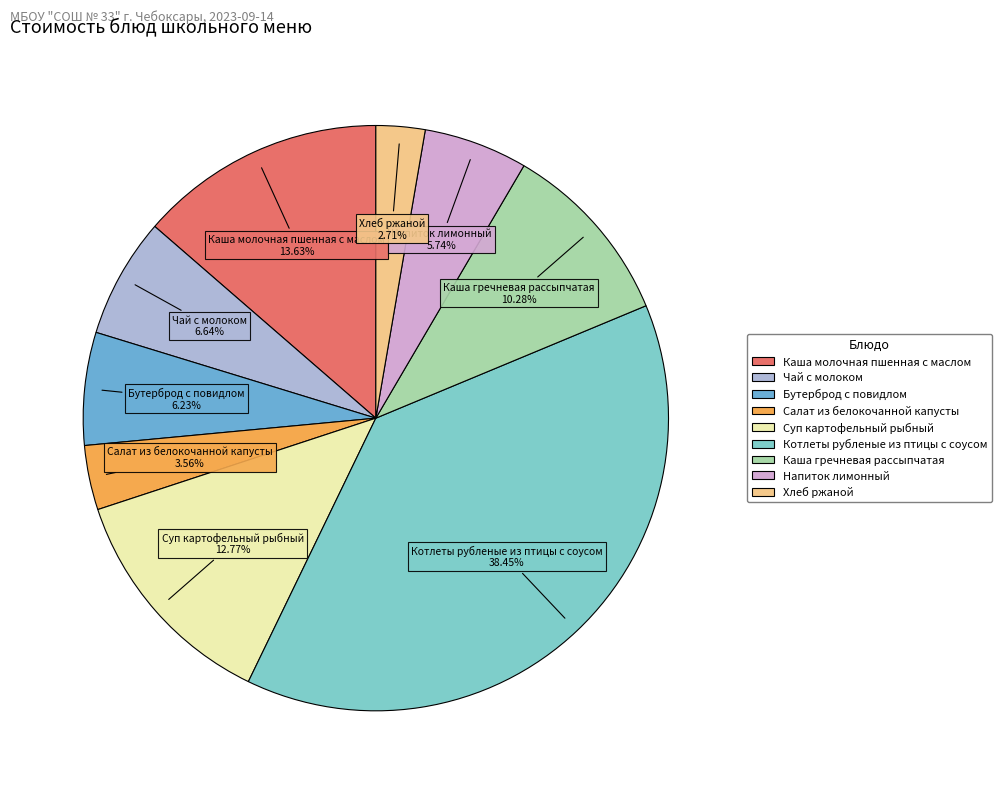

Which has a higher value, Напиток лимонный or Хлеб ржаной?

Напиток лимонный